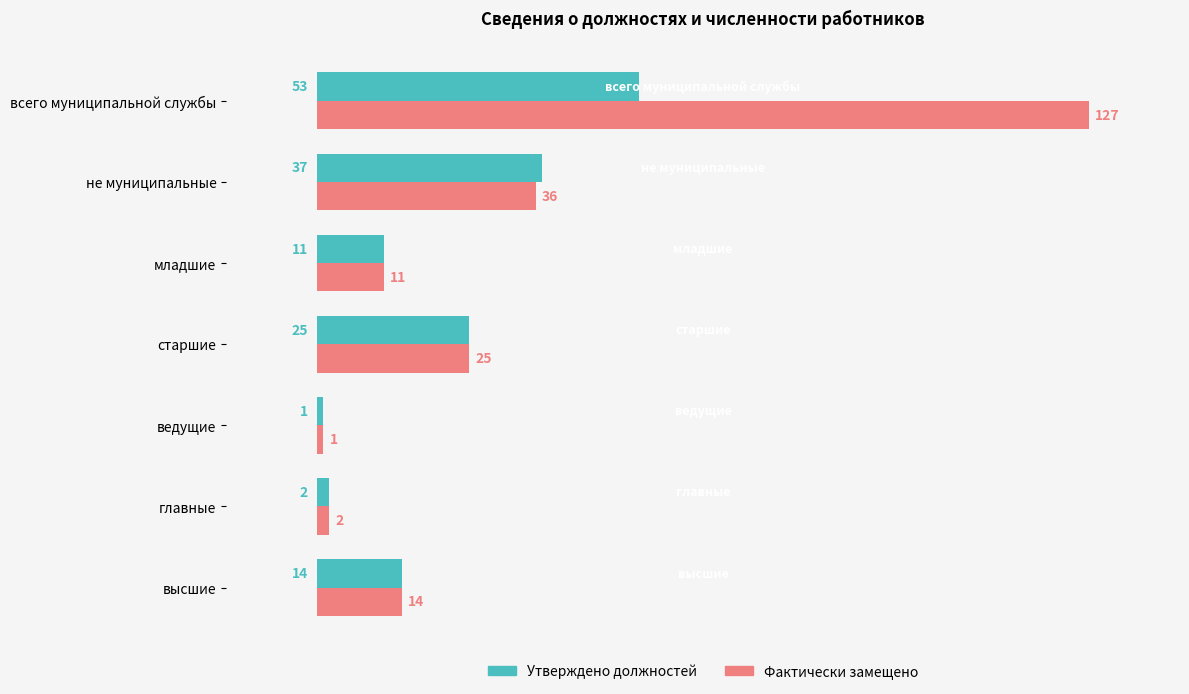

Rank the categories by Утверждено должностей value from highest to lowest.

всего муниципальной службы, не муниципальные, старшие, высшие, младшие, главные, ведущие